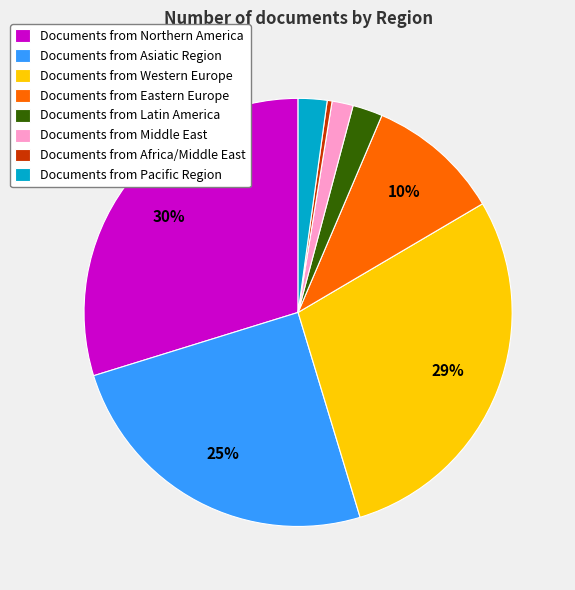

Do Documents from Pacific Region and Documents from Middle East together represent more than half of the pie?

No